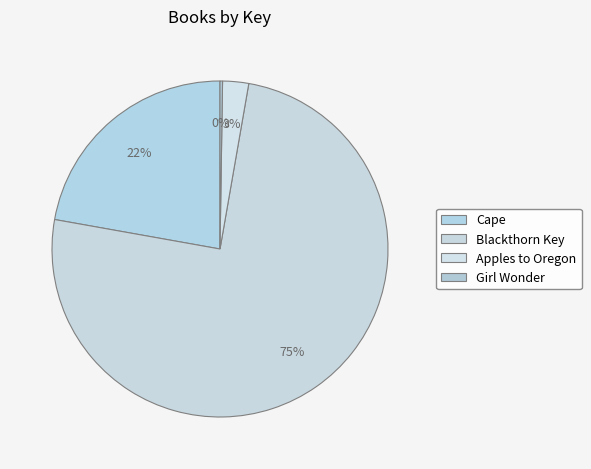

What is the majority slice?

Blackthorn Key